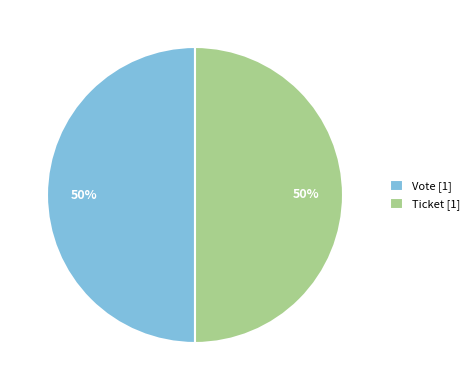

Is the sum of Ticket [1] and Vote [1] greater than half?

Yes